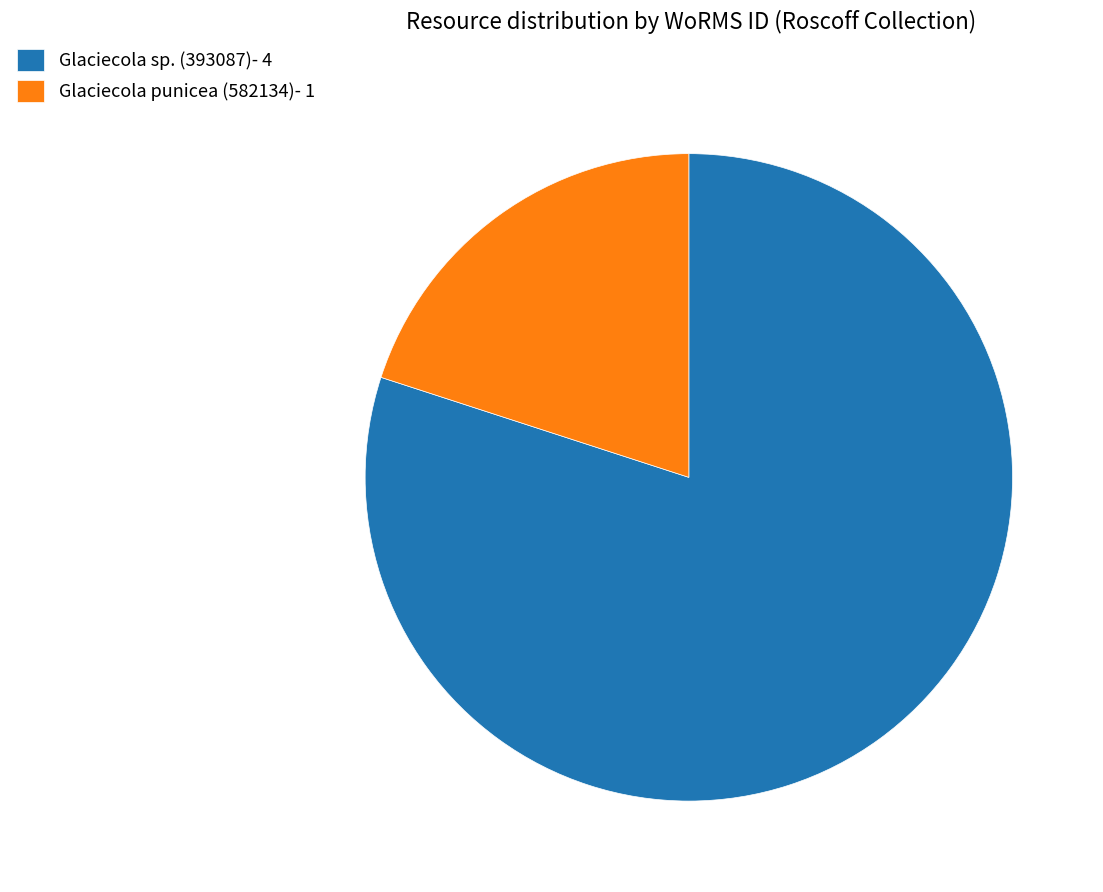

The Glaciecola sp. (393087)- 4 slice represents 74% of the pie. True or false?

False